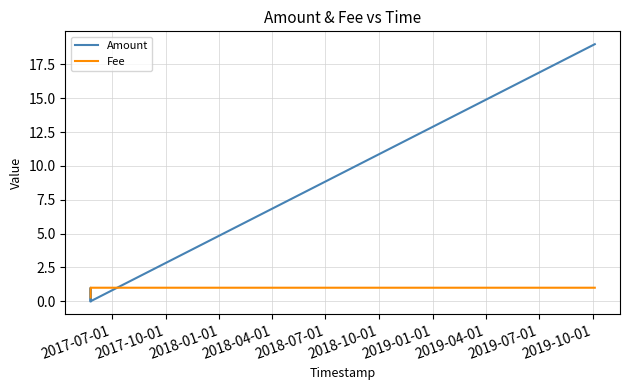

Count the Fee values in the range 1 to 2.

3